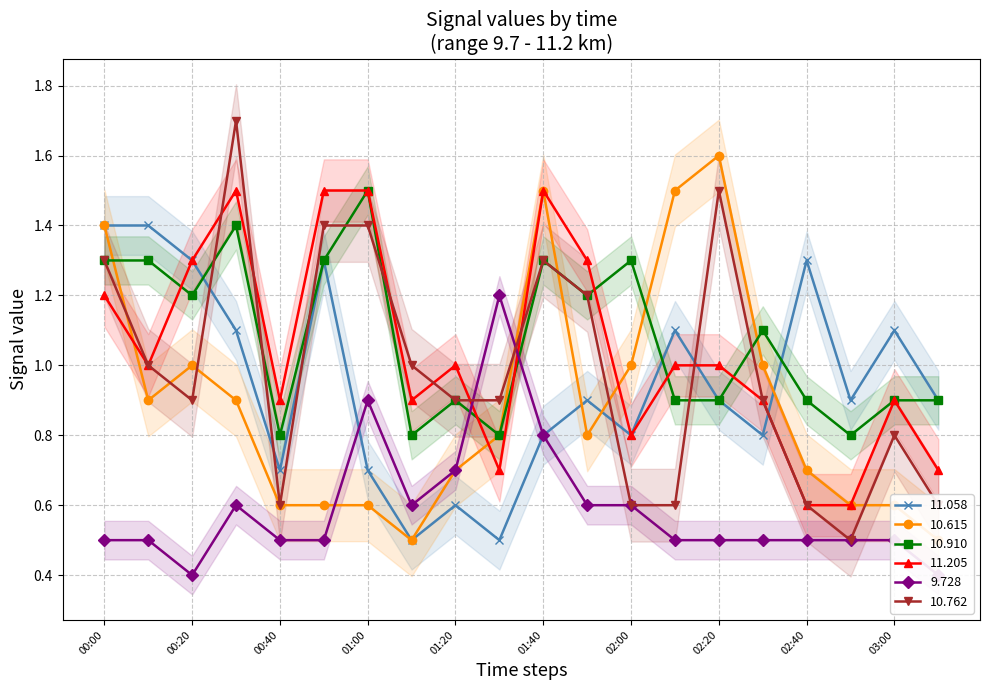

The value of 11.058 at 02:40 is 1.3. True or false?

True